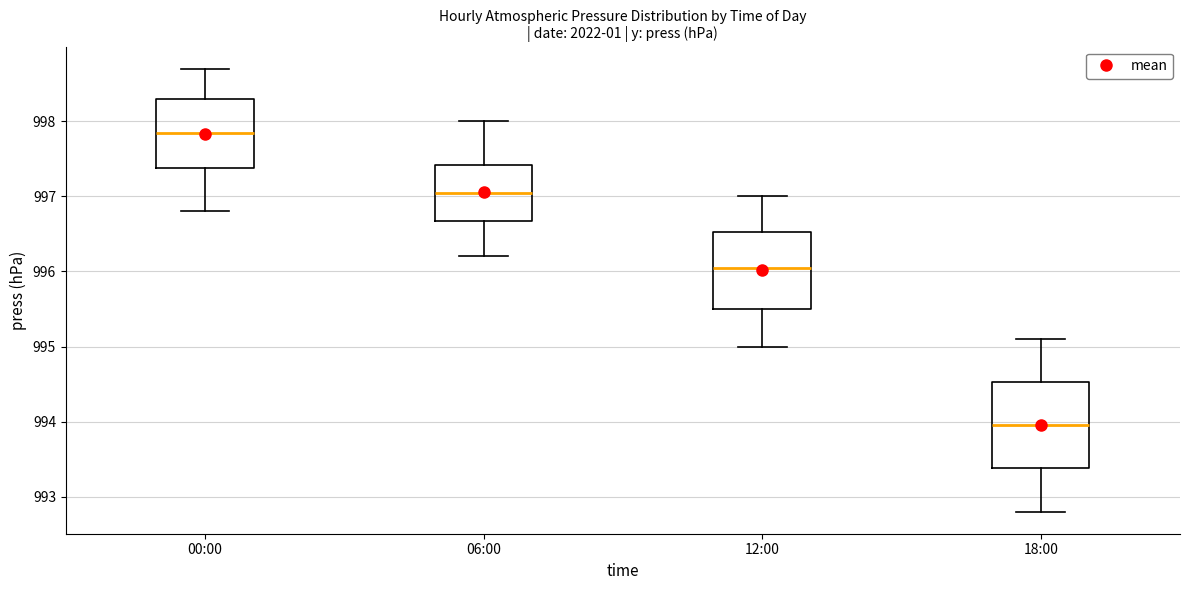

Reading left to right, read every box against the y-axis: the position of its median line, the range the box covers, and the ends of its whiskers. The values are not printed on the chart, so give them approximately, as read against the axis.

00:00: median 997.9, box 997.4 to 998.3, whiskers 996.8 to 998.7
06:00: median 997.1, box 996.7 to 997.4, whiskers 996.2 to 998.0
12:00: median 996.1, box 995.5 to 996.5, whiskers 995.0 to 997.0
18:00: median 994.0, box 993.4 to 994.5, whiskers 992.8 to 995.1